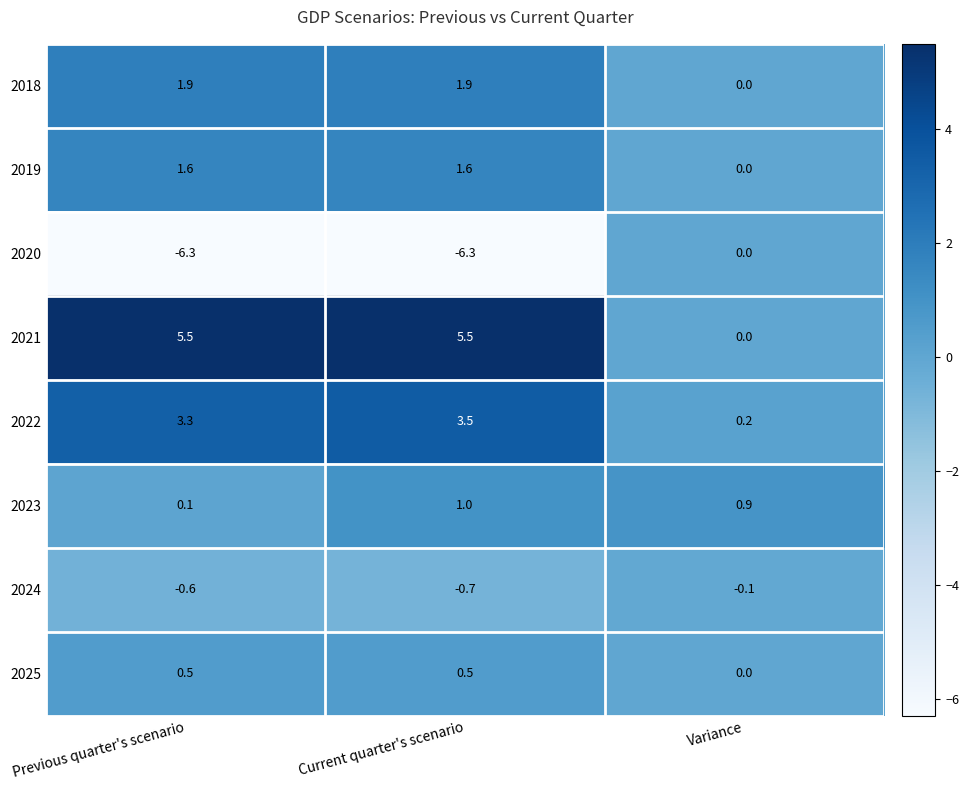

Is it true that 2019 equals -0.8 at Variance?

False